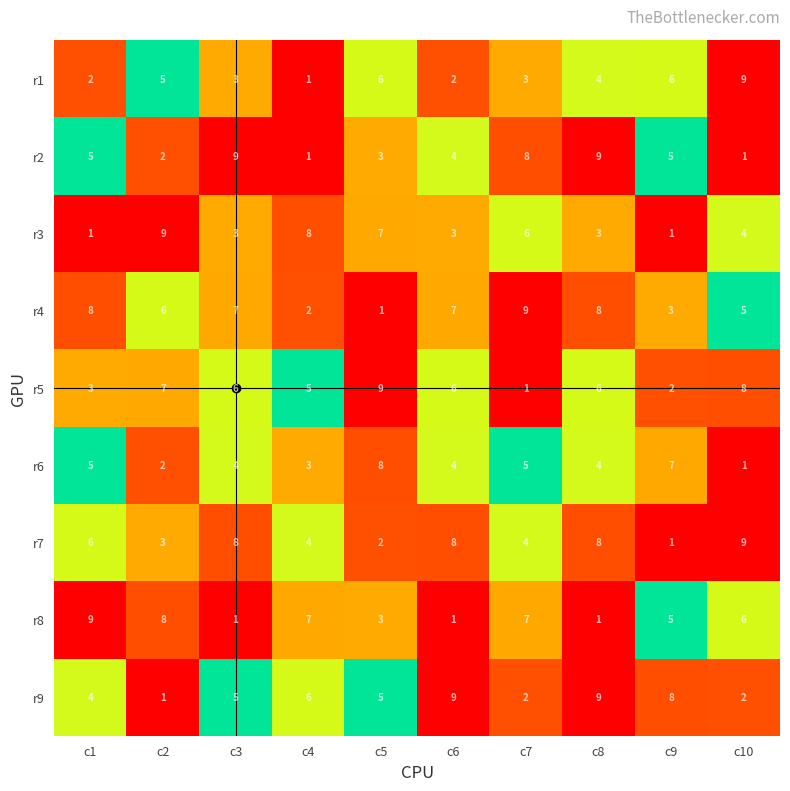

Between c1 and c8, which series saw the biggest shift?

r8